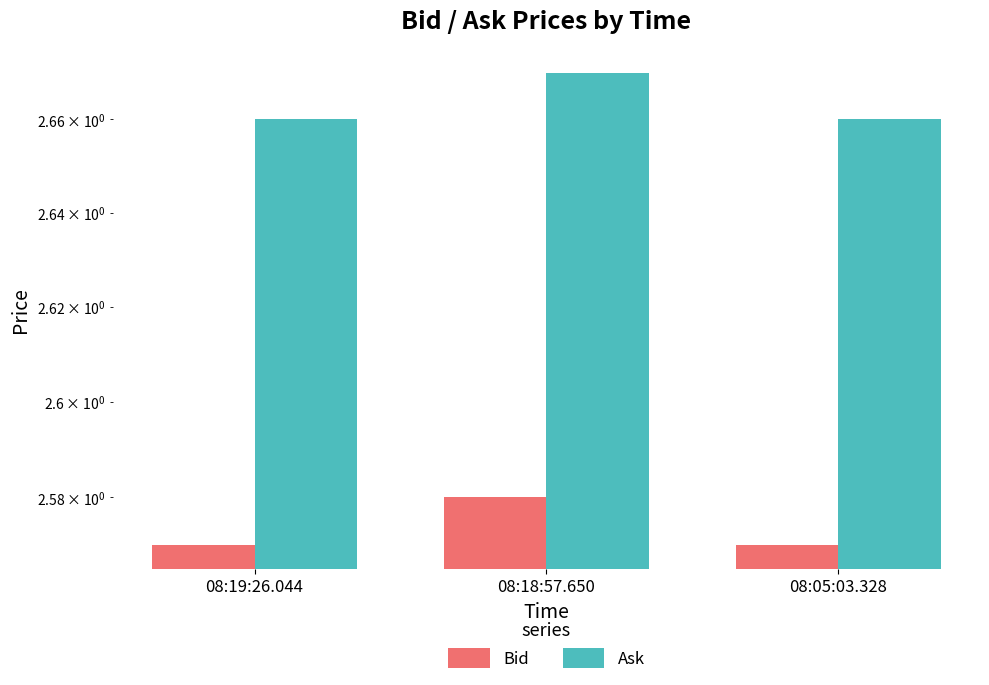

What are all the series names shown in the legend?

Bid, Ask